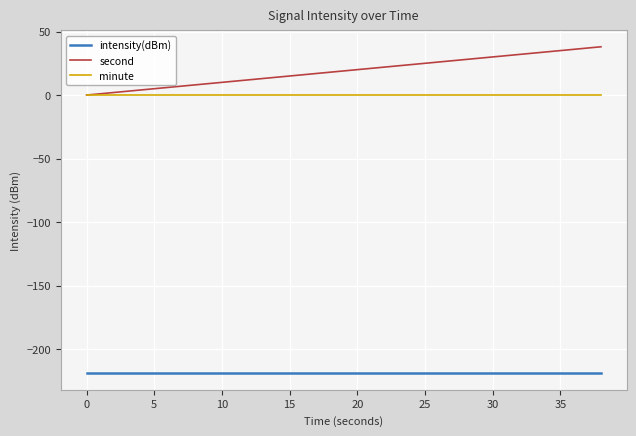

What are all the series names shown in the legend?

intensity(dBm), second, minute